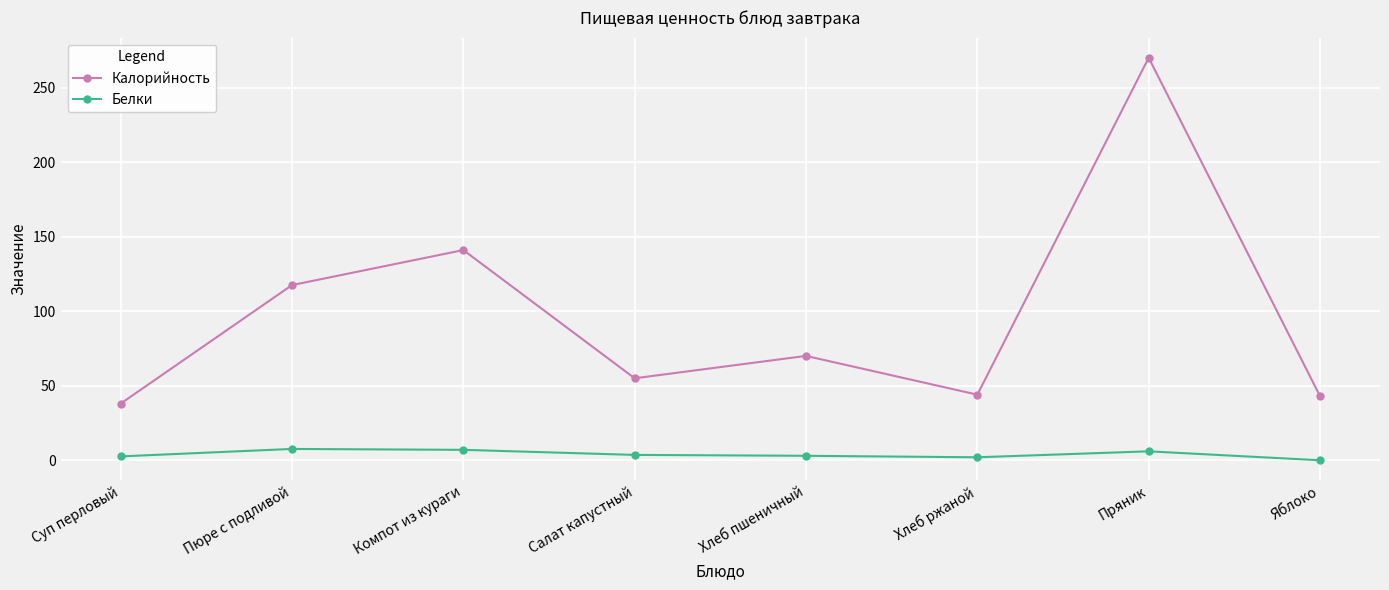

At Компот из кураги, list the series in order from smallest to largest.

Белки, Калорийность